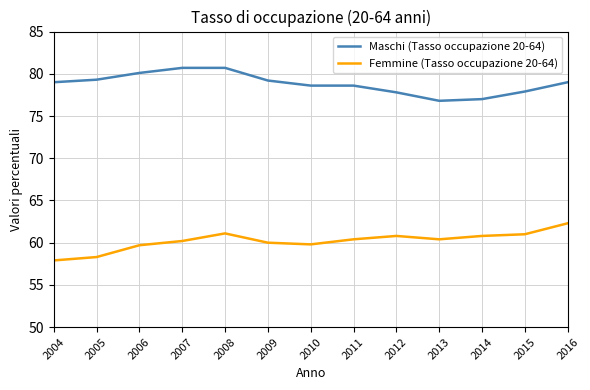

Is it true that Femmine (Tasso occupazione 20-64) equals 26.2 at 2008?

False